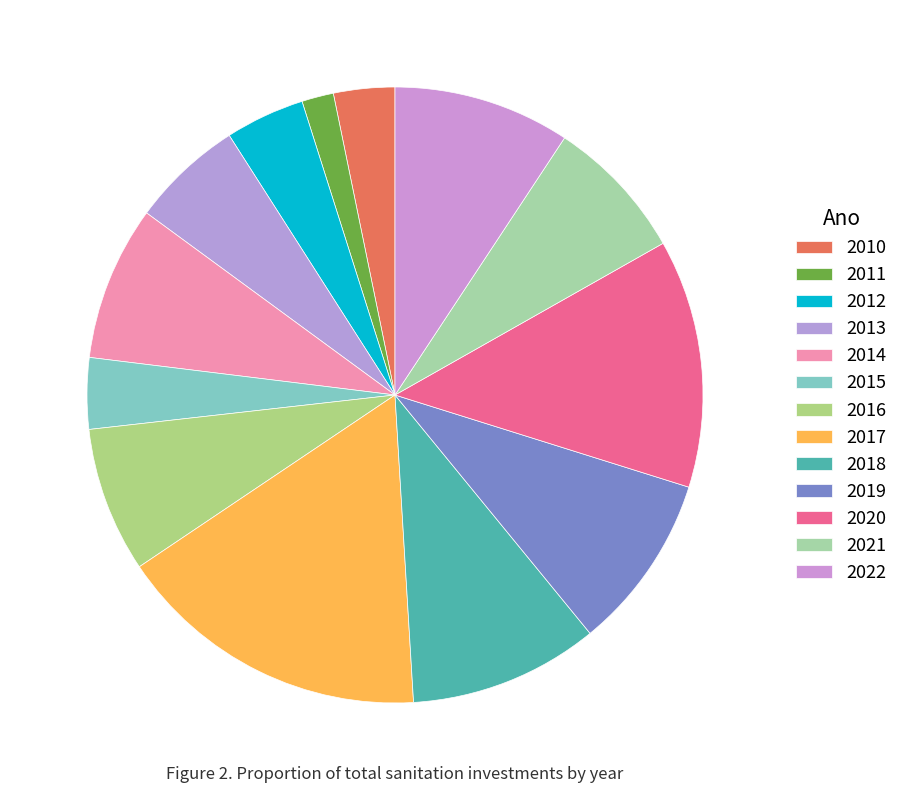

True or false: 2019 accounts for 9% of the total.

True